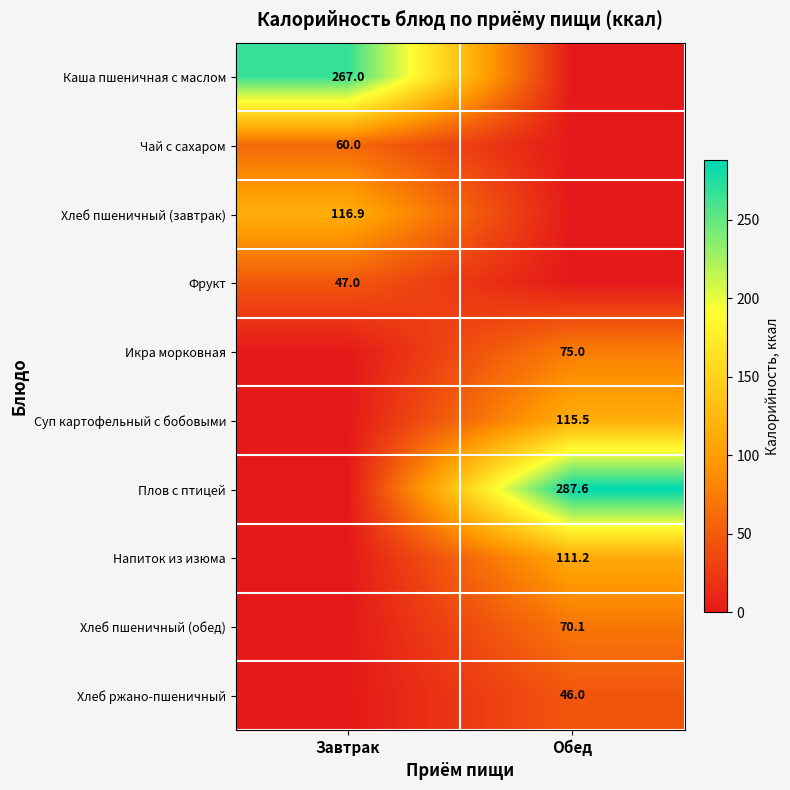

Count the number of data series in this chart.

10